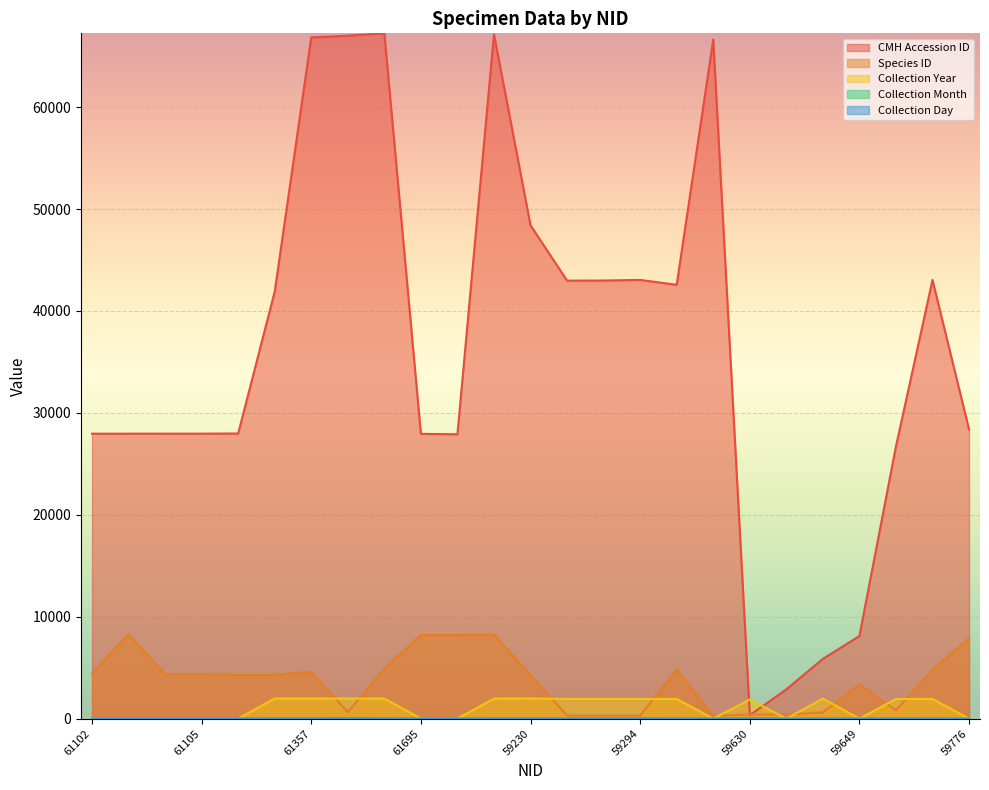

How many lines are shown in the chart?

5